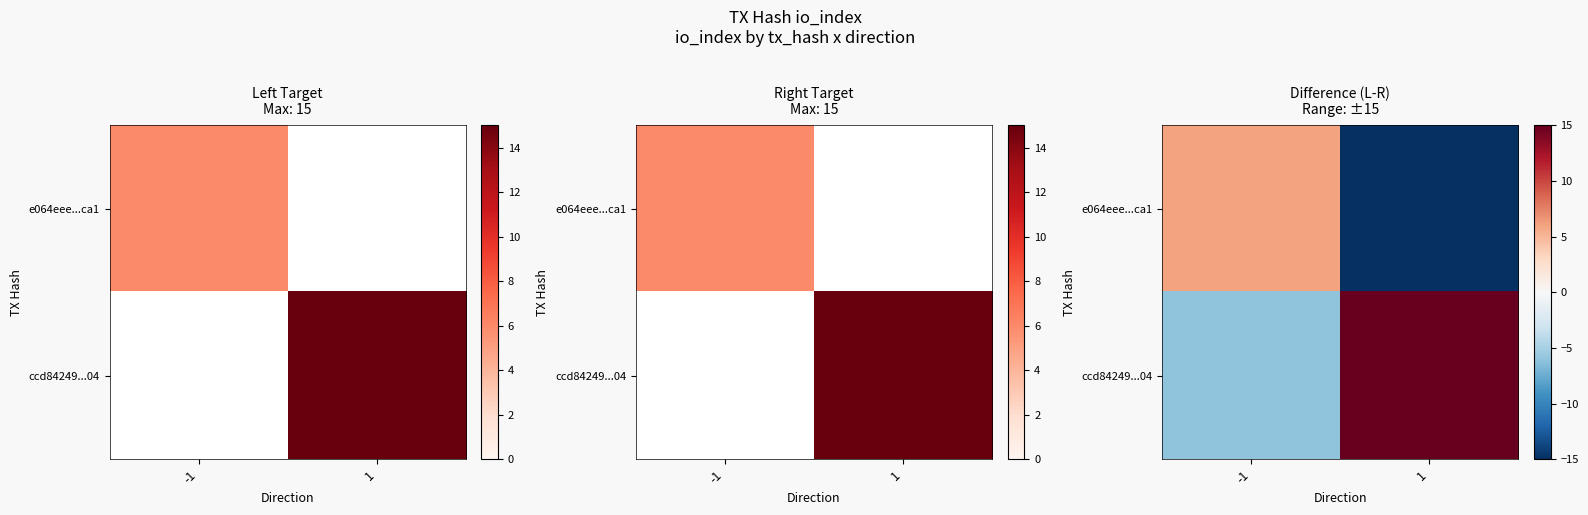

The e064eee...ca1 series shows -15 at 1. True or false?

True